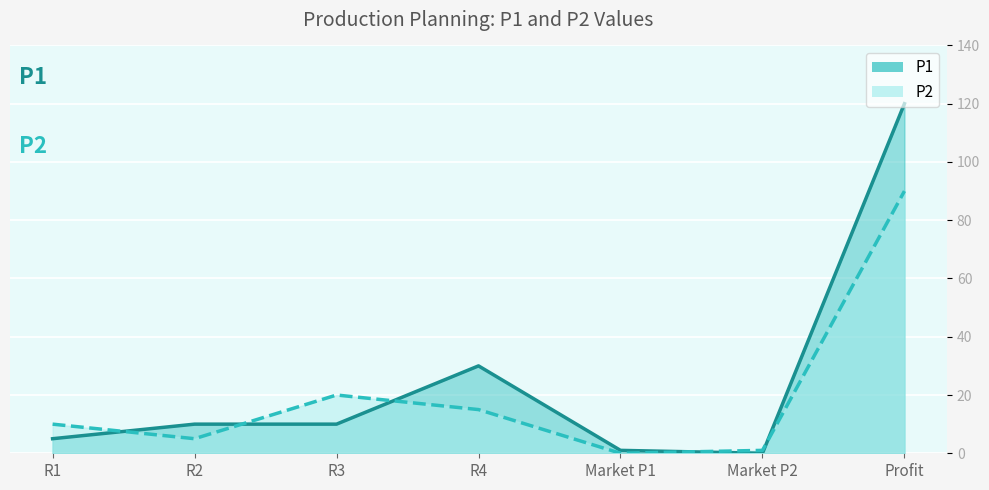

Which series has the largest total across all categories?

P1